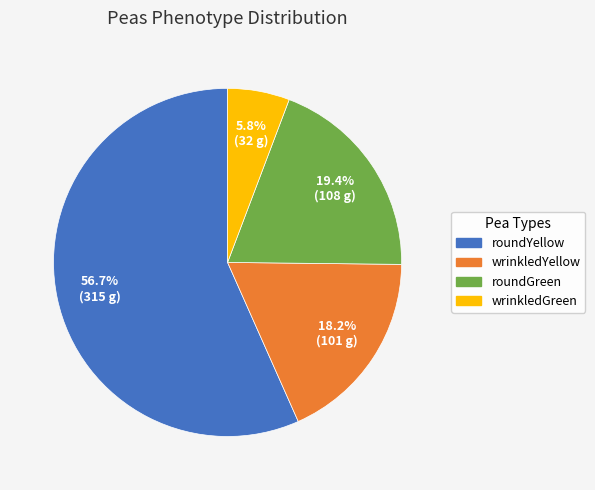

Which slice is the smallest?

wrinkledGreen